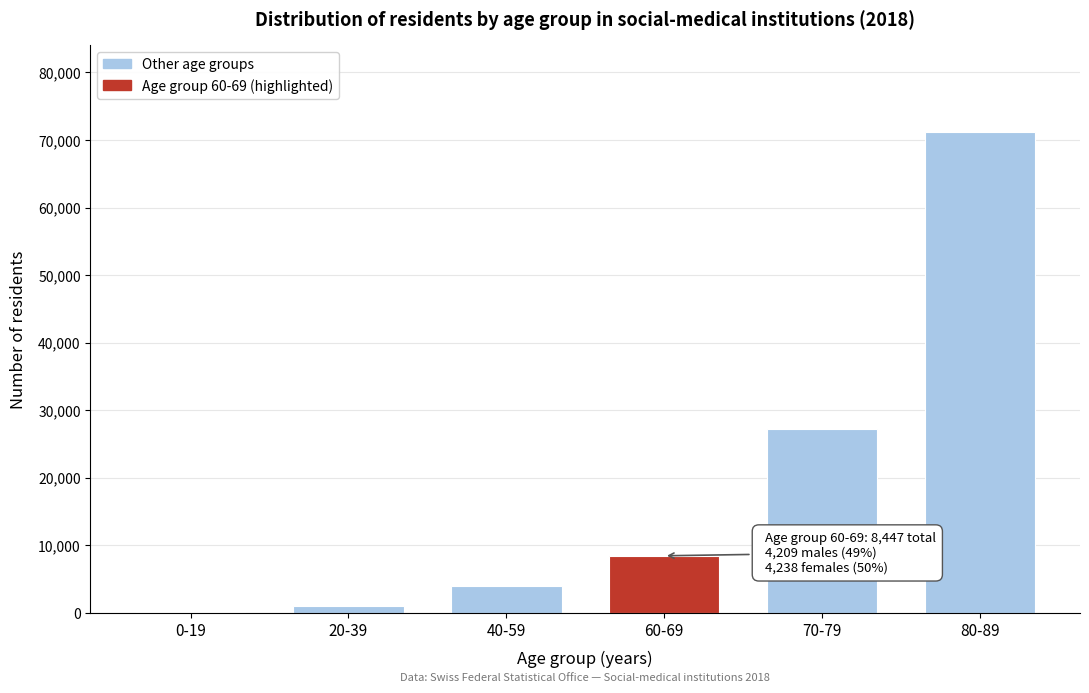

Reading left to right, transcribe all the data shown in this chart.

0-19=70	20-39=946	40-59=4028	60-69=8447	70-79=27151	80-89=71247